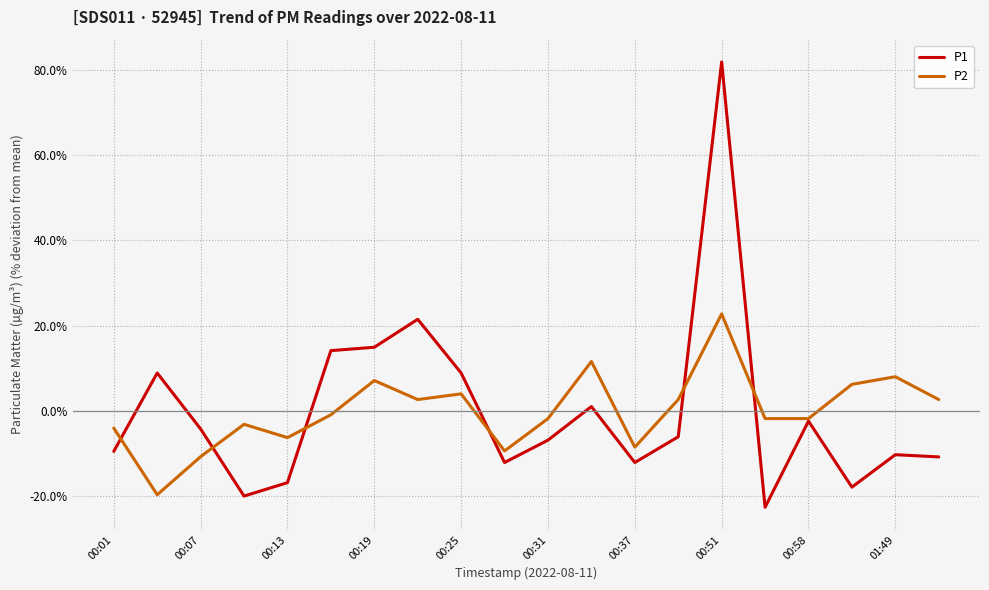

What is the maximum value for P1?

81.9